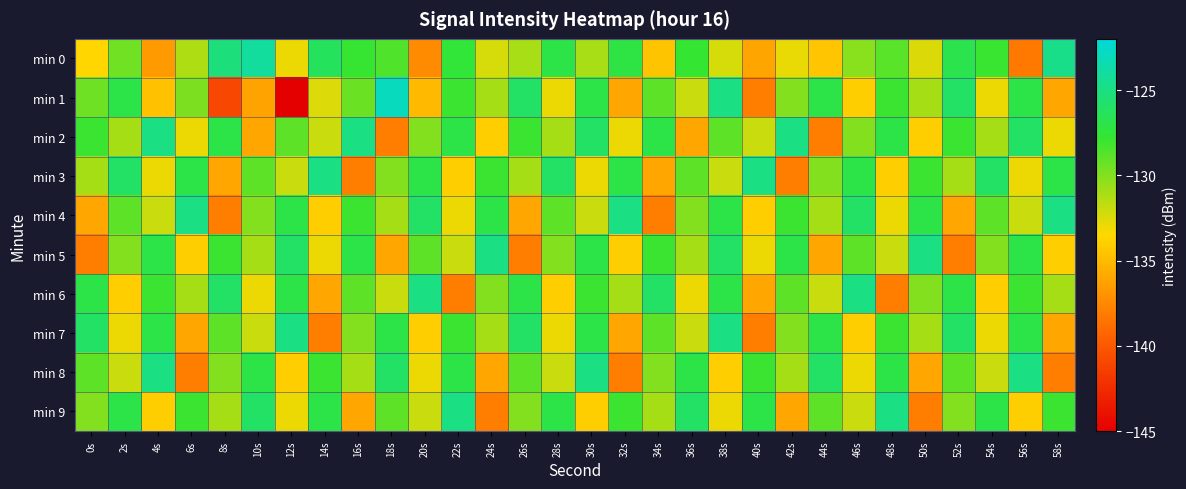

At how many categories does at least one series exceed -135?

30